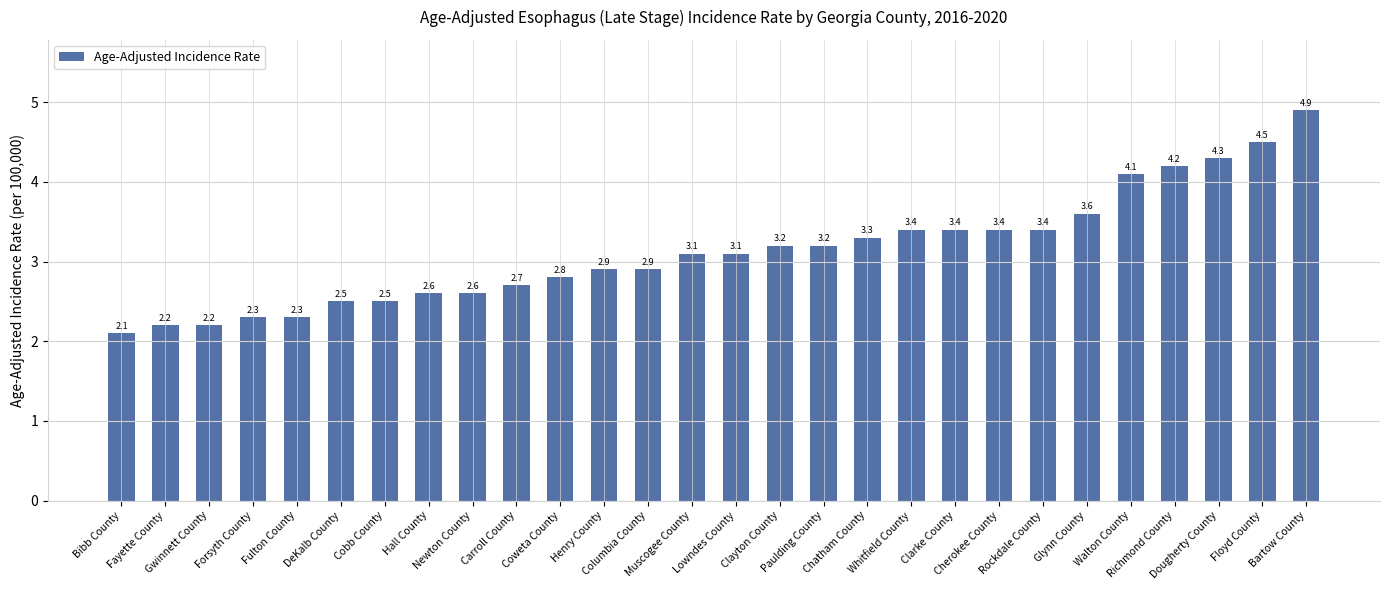

Count the number of categories in the chart.

28